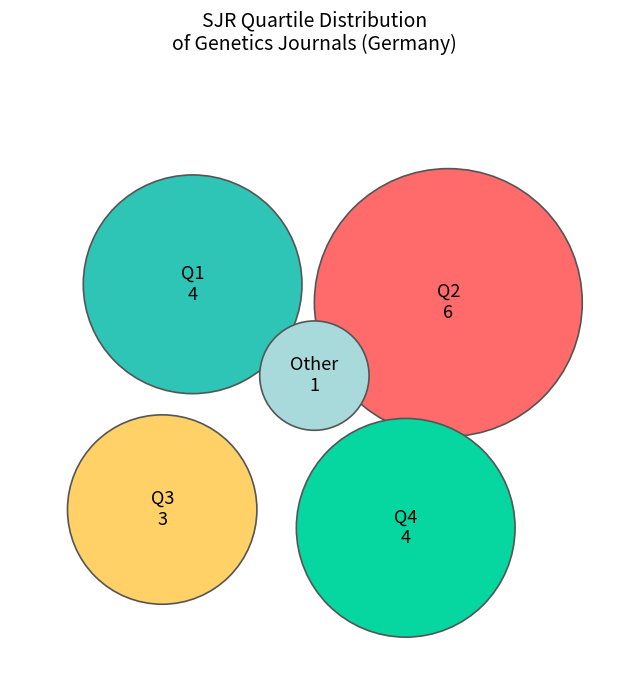

The Q3 slice represents 17% of the pie. True or false?

True